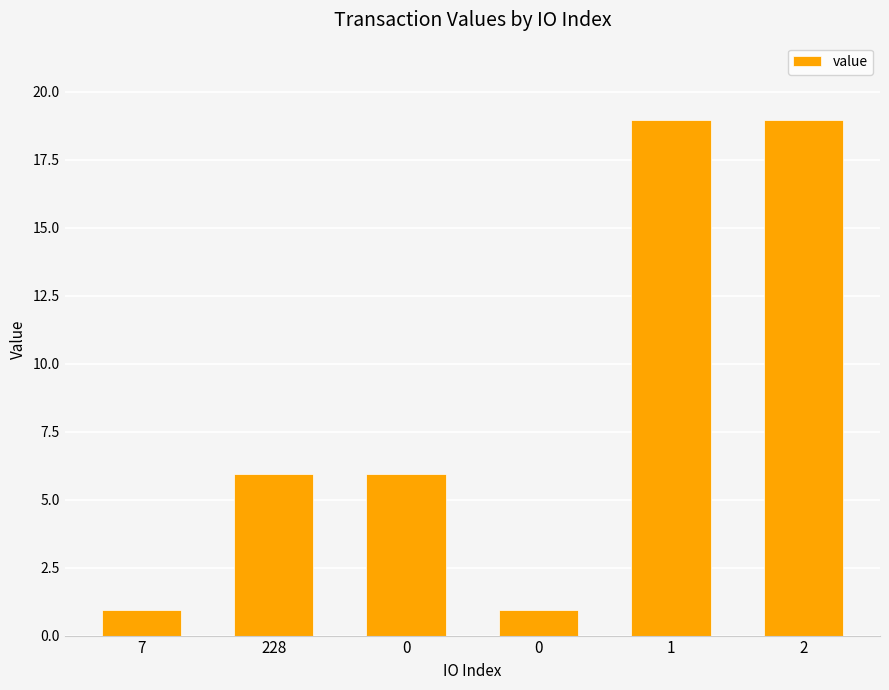

What is the sum of all values?

51.6